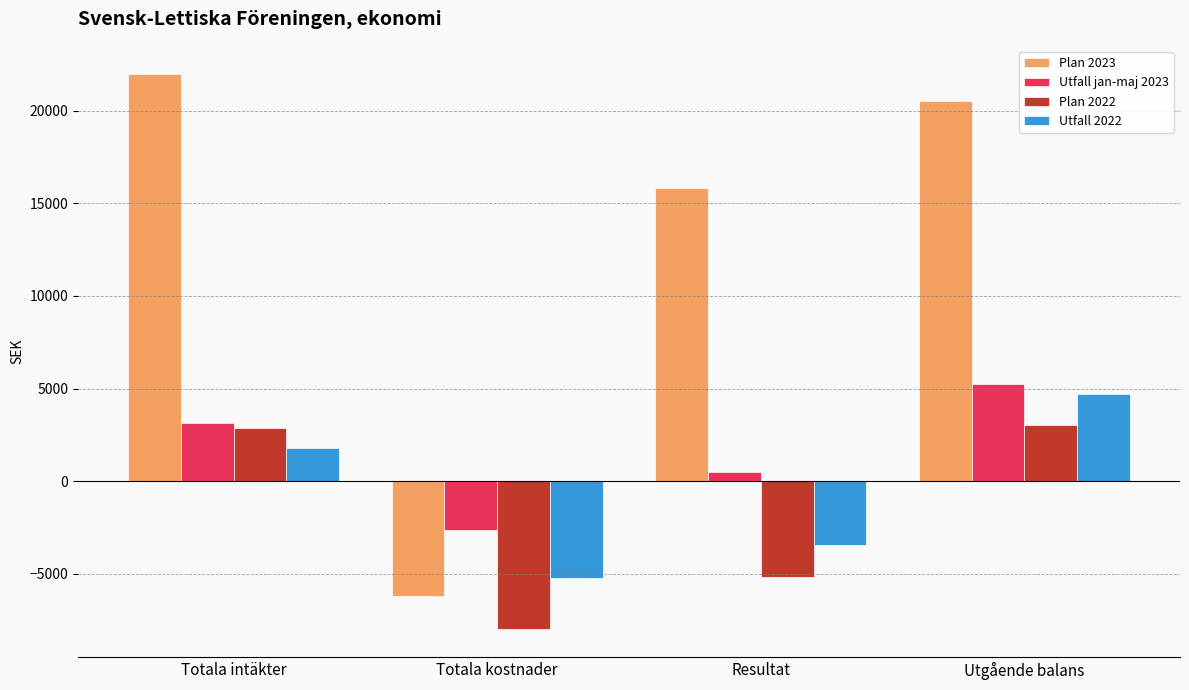

What is the smallest value displayed?

-8000.0